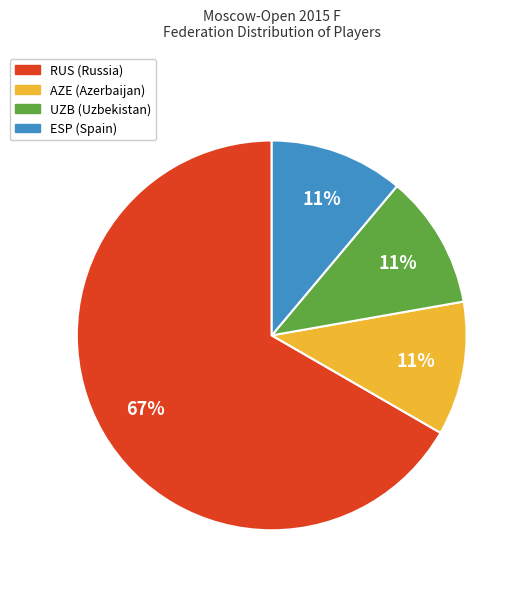

Is there any slice that represents more than half of the pie?

Yes